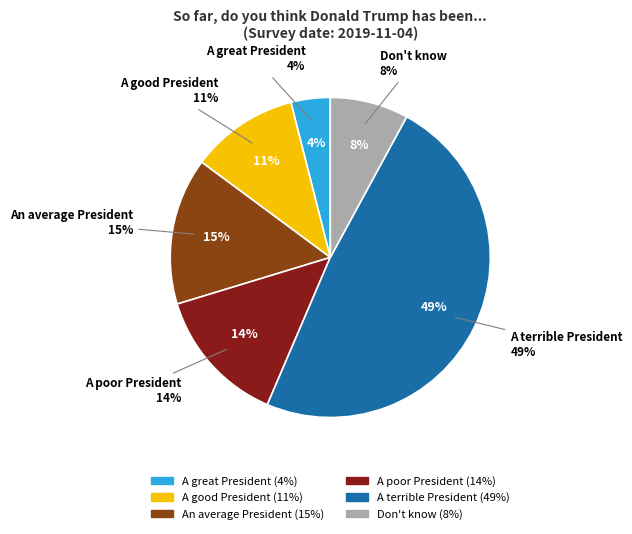

Does any single category account for the majority?

No